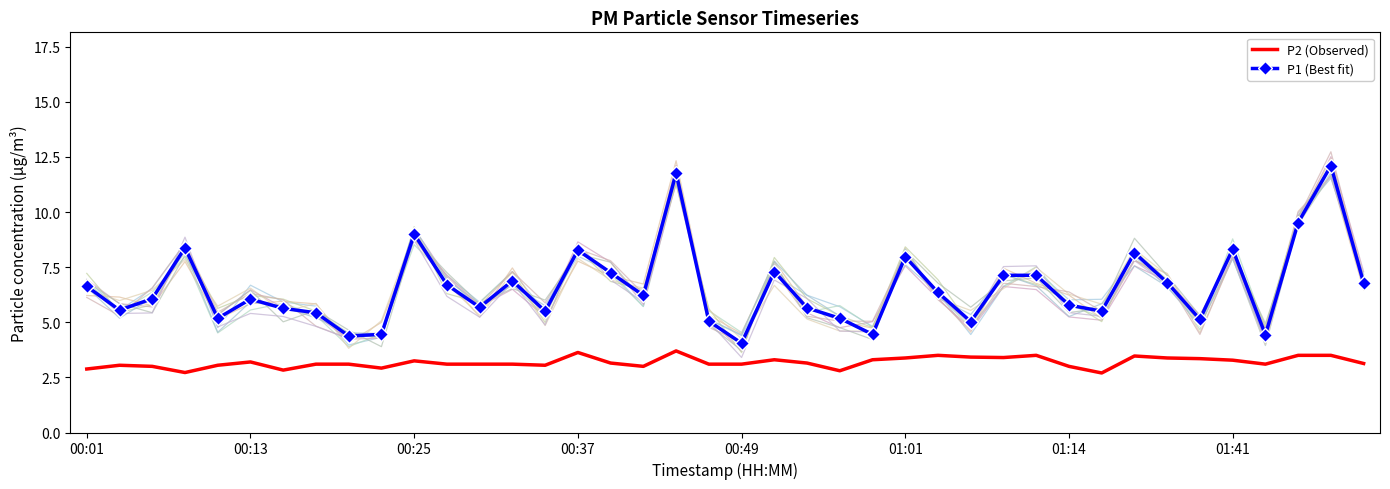

What are all the series names shown in the legend?

P2 (Observed), P1 (Best fit)